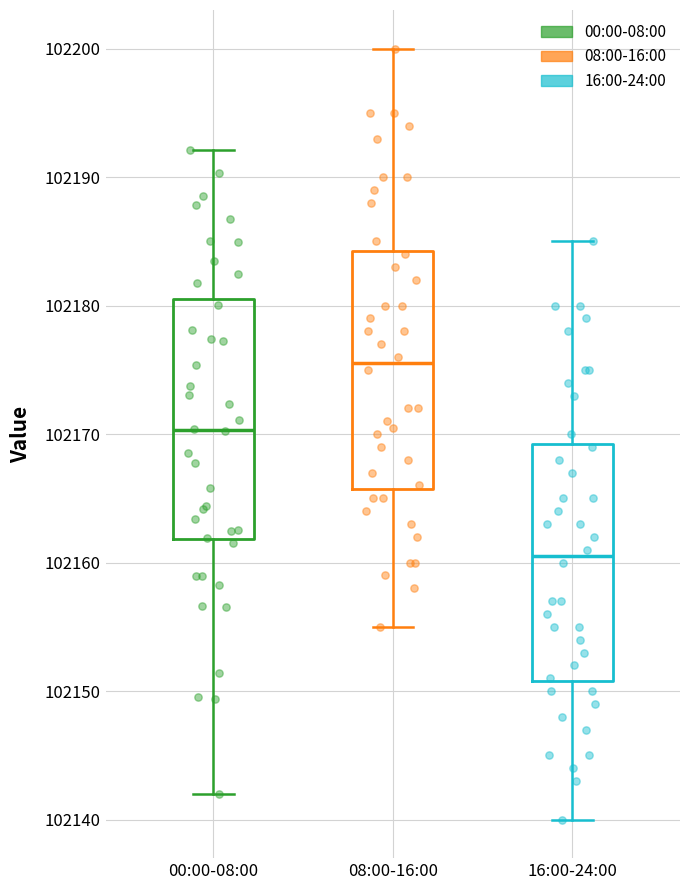

Reading left to right, read every box against the y-axis: the position of its median line, the range the box covers, and the ends of its whiskers. The values are not printed on the chart, so give them approximately, as read against the axis.

00:00-08:00: median 102170, box 102162 to 102180, whiskers 102142 to 102192
08:00-16:00: median 102176, box 102166 to 102184, whiskers 102155 to 102200
16:00-24:00: median 102161, box 102151 to 102169, whiskers 102140 to 102185